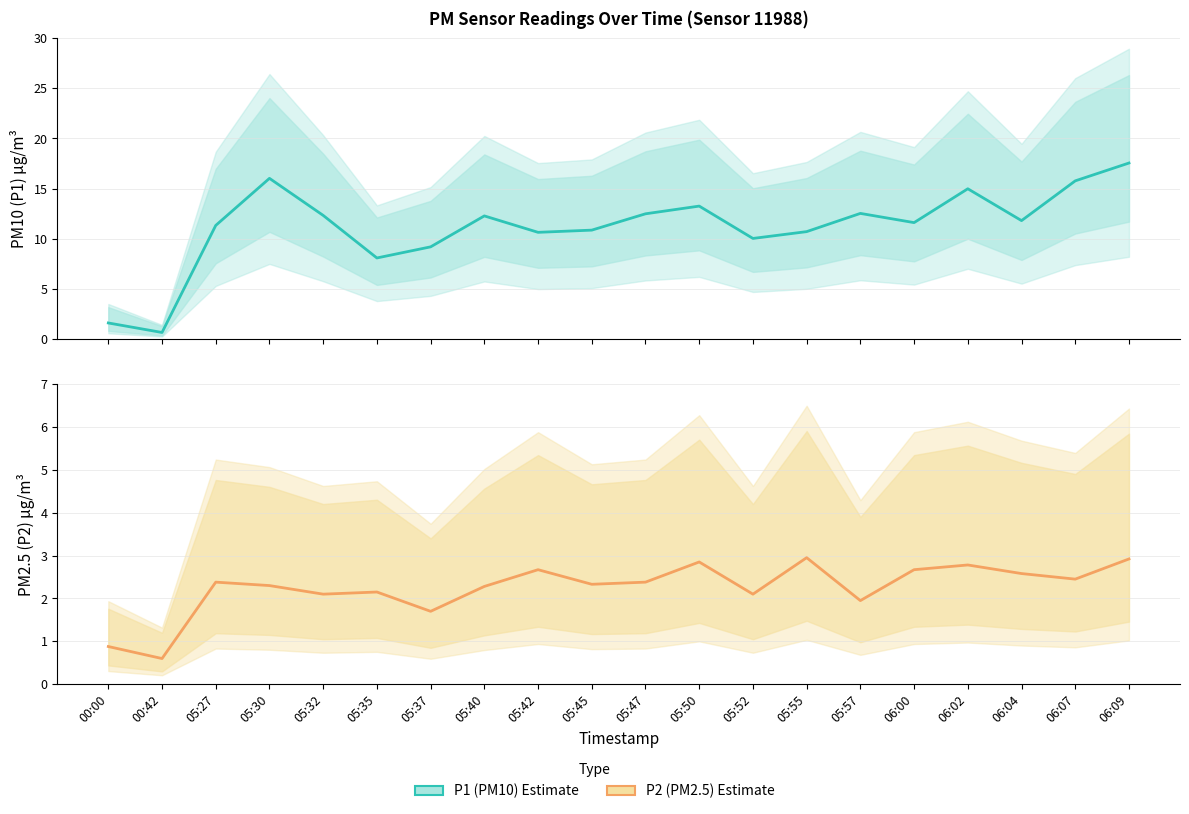

True or false: P1 (PM10) Estimate and P2 (PM2.5) Estimate cross at least once.

False